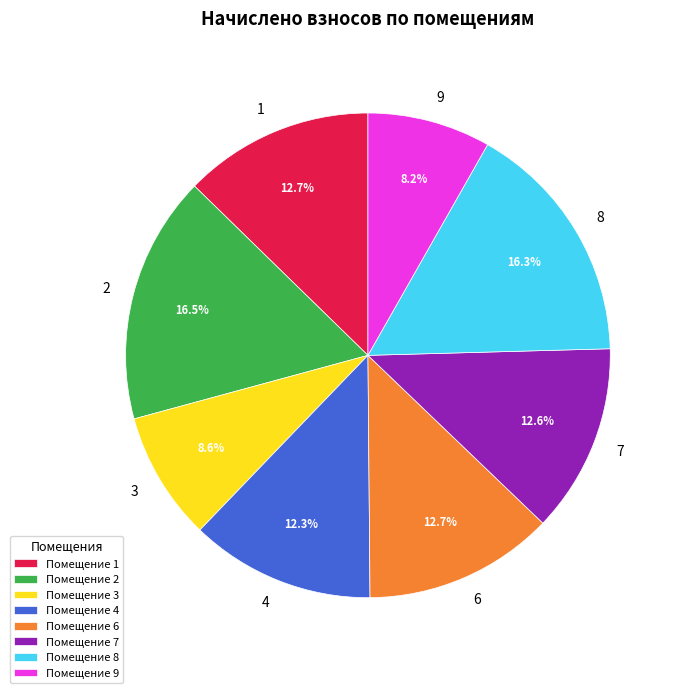

What is the ratio of the value at 6 to the value at 8?

0.8